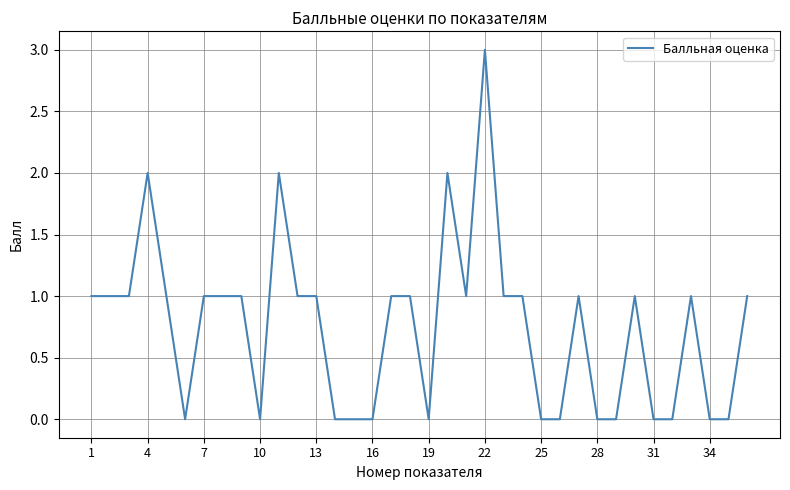

What is the maximum value shown in the chart?

3